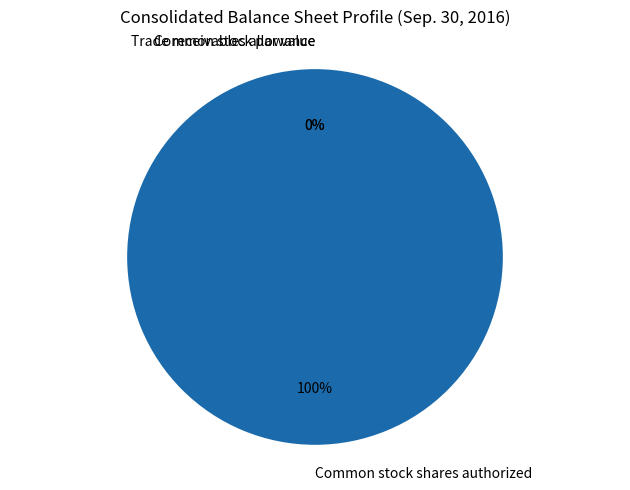

To the nearest percent, what is the average slice percentage?

33%